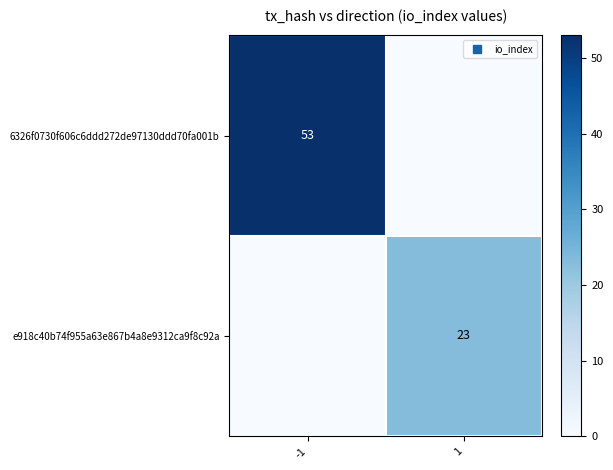

Rank the series by their average value, from lowest to highest.

e918c40b74f955a63e867b4a8e9312ca9f8c92a, 6326f0730f606c6ddd272de97130ddd70fa001b